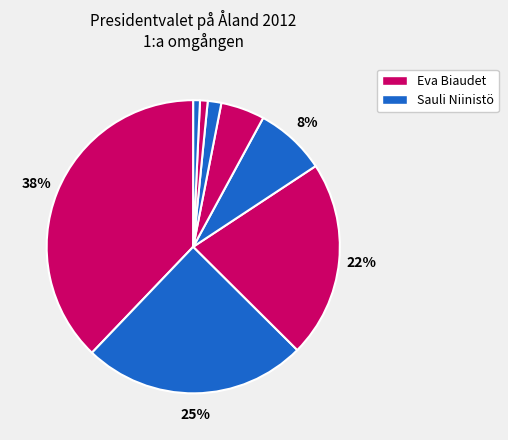

How many slices are in this pie chart?

8